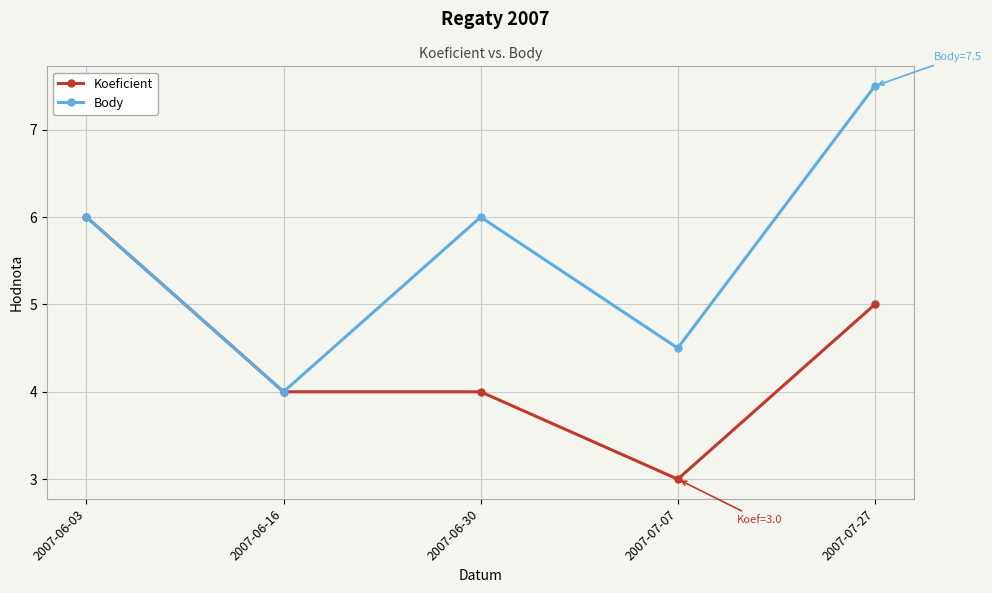

Rank the series by their average value, from highest to lowest.

Body, Koeficient